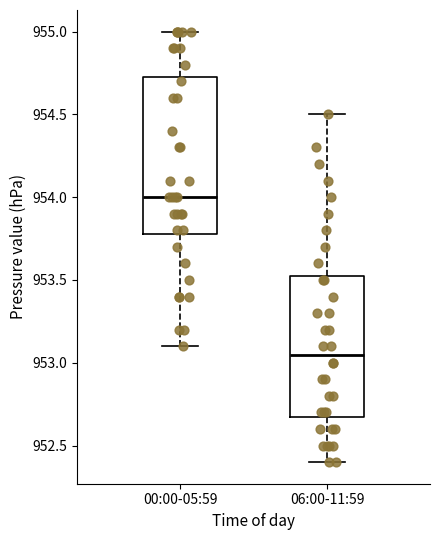

Reading left to right, read every box against the y-axis: the position of its median line, the range the box covers, and the ends of its whiskers. The values are not printed on the chart, so give them approximately, as read against the axis.

00:00-05:59: median 954.00, box 953.80 to 954.75, whiskers 953.10 to 955.00
06:00-11:59: median 953.05, box 952.70 to 953.55, whiskers 952.40 to 954.50